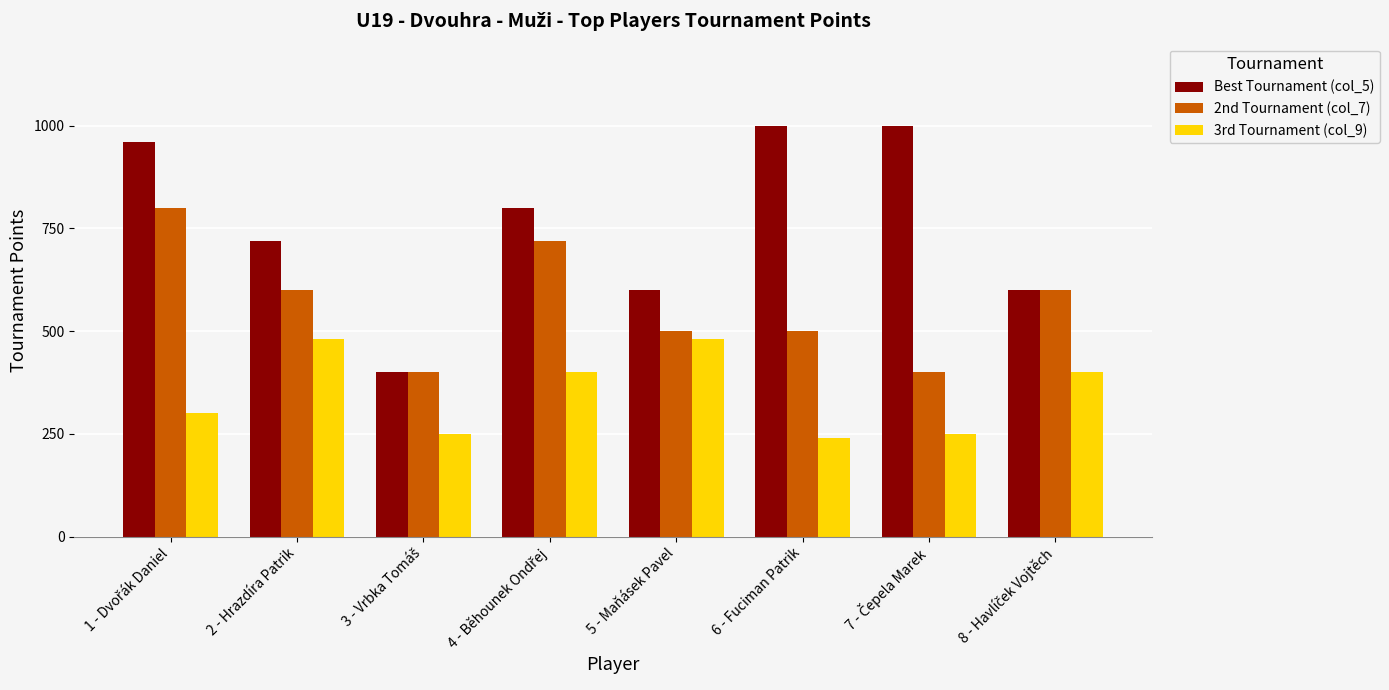

True or false: Best Tournament (col_5) has a value of 1655 at 6 - Fuciman Patrik.

False